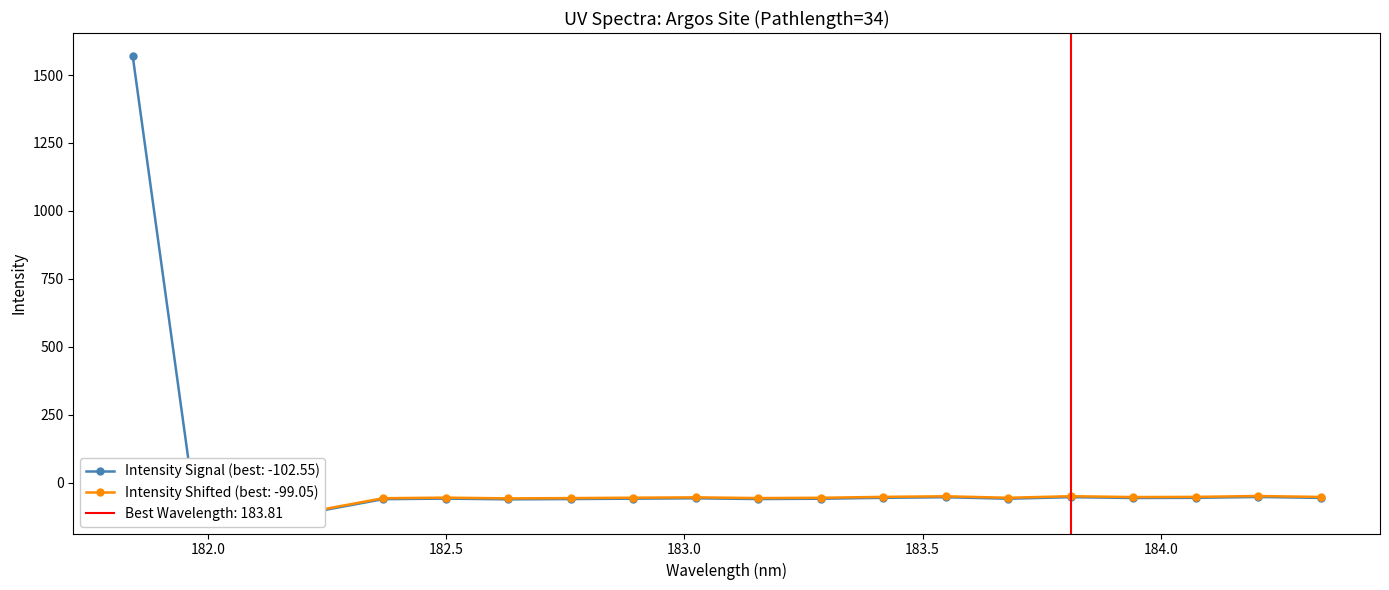

What is the minimum value shown in the chart?

-102.6